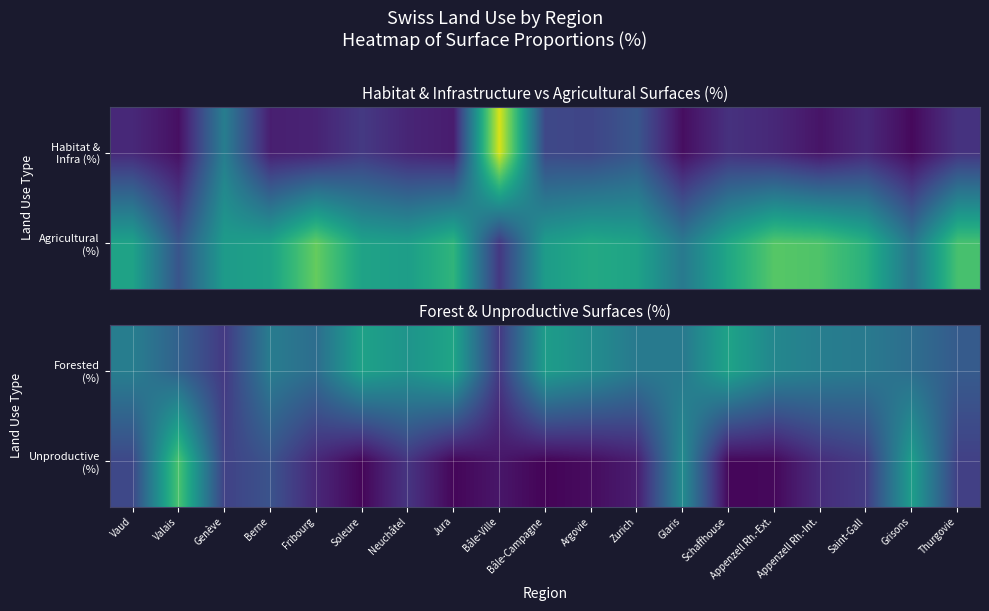

What is the difference between the highest and lowest values at Saint-Gall?

17.5